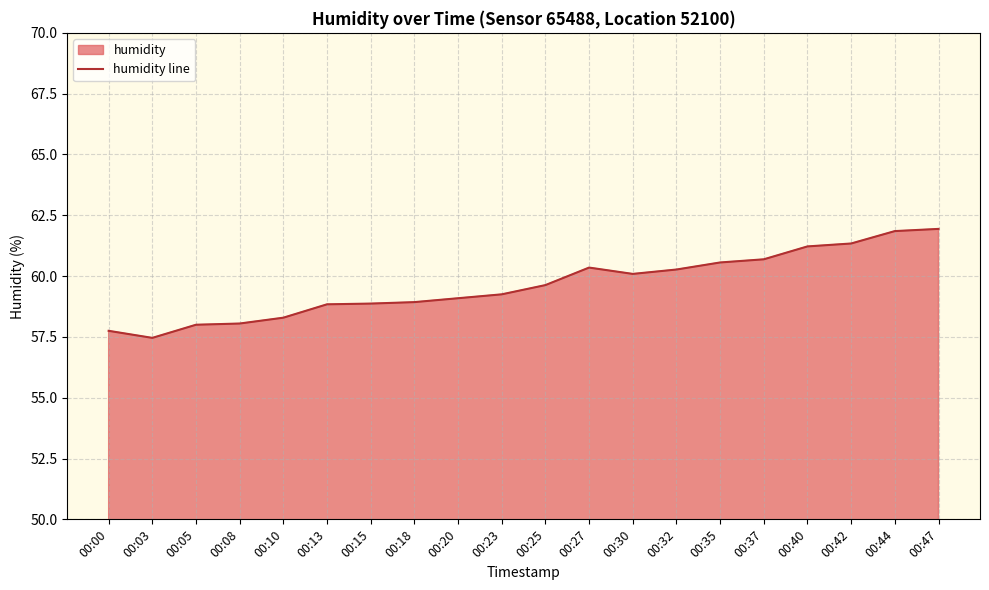

What is the greatest value displayed?

61.9